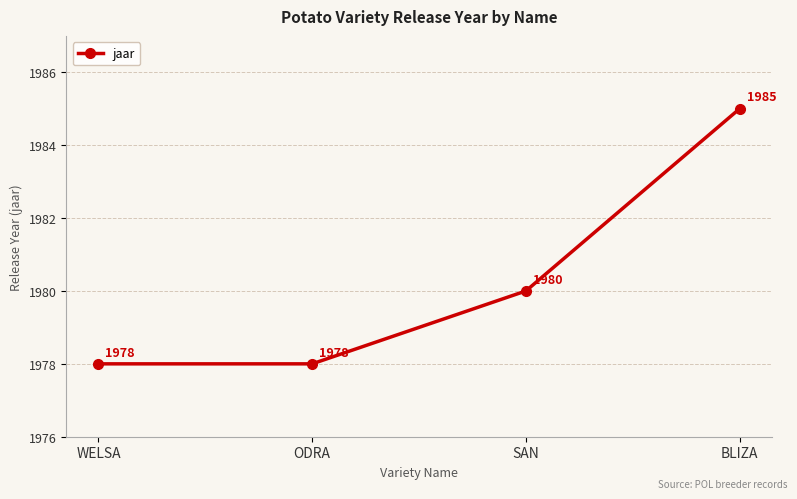

Count the number of categories in the chart.

4